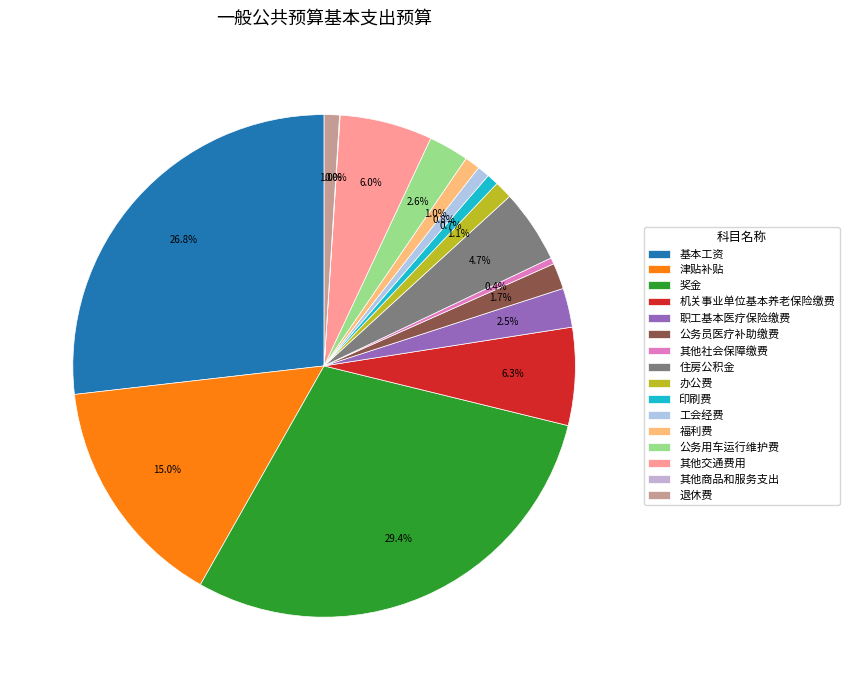

Is it true that 印刷费 is 11% of the pie?

False